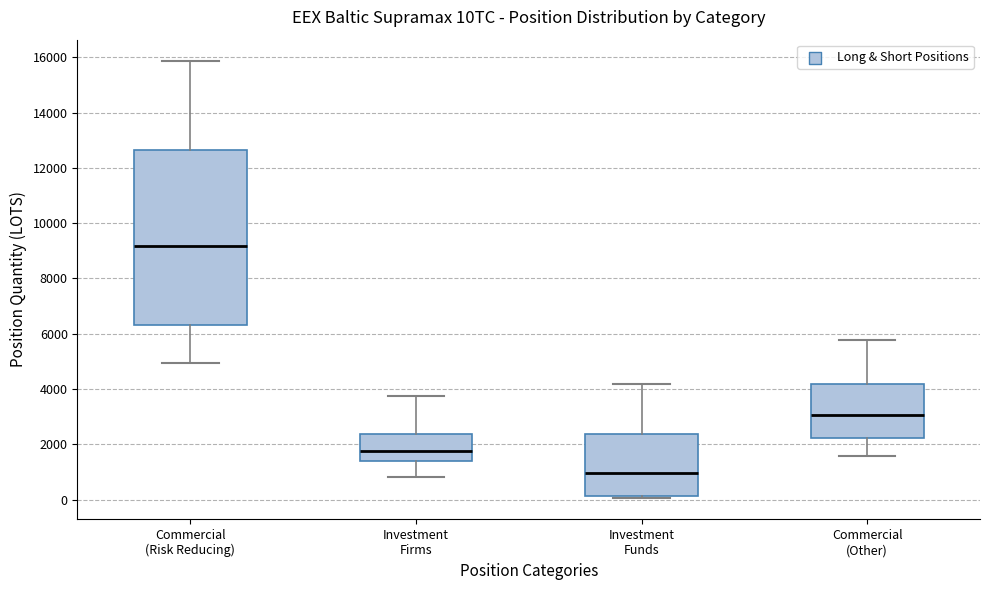

Comparing the boxes themselves (not the whiskers), which one is the tallest?

Commercial (Risk Reducing)